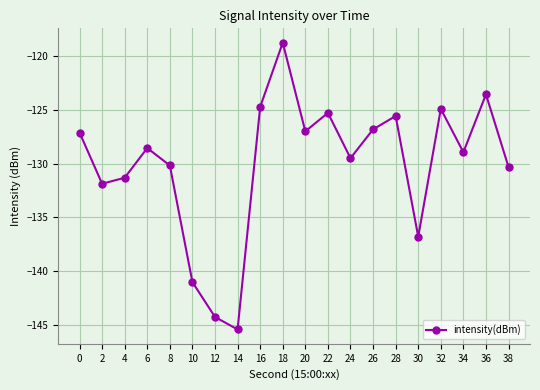

Which label corresponds to the smallest value in the chart?

14